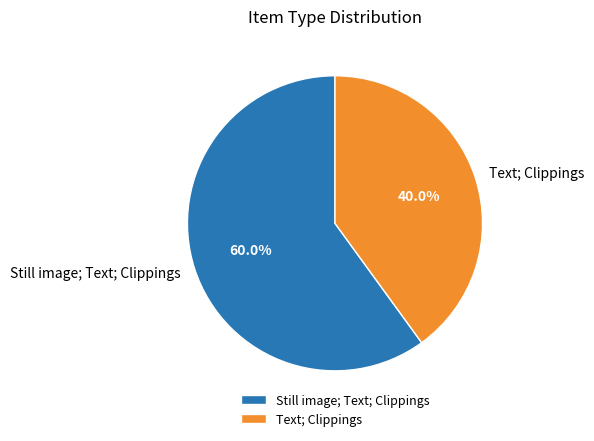

Does Still image; Text; Clippings account for over 50% of the chart?

Yes